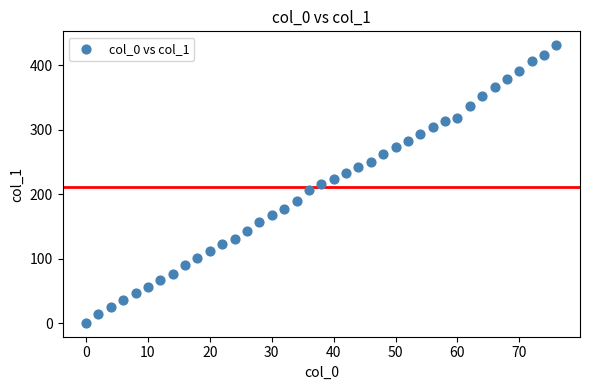

What is the range of X values (max minus min)?

76